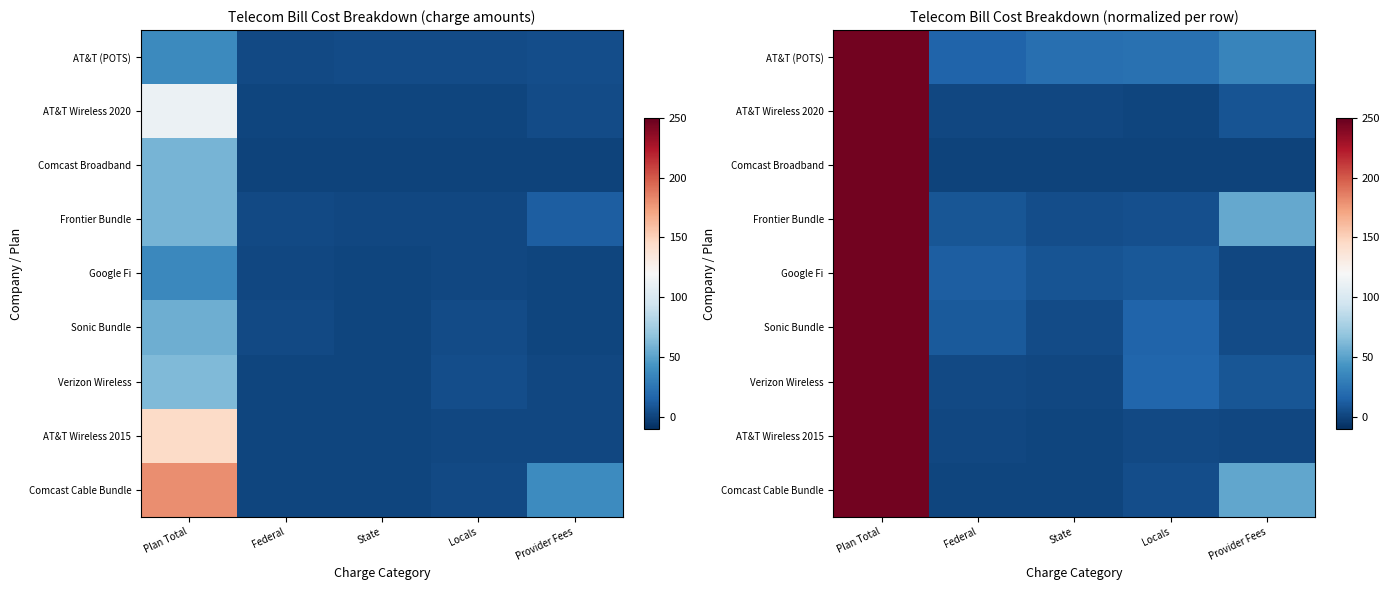

What is the difference between the second highest and minimum values in the AT&T Wireless 2020 series?

6.6